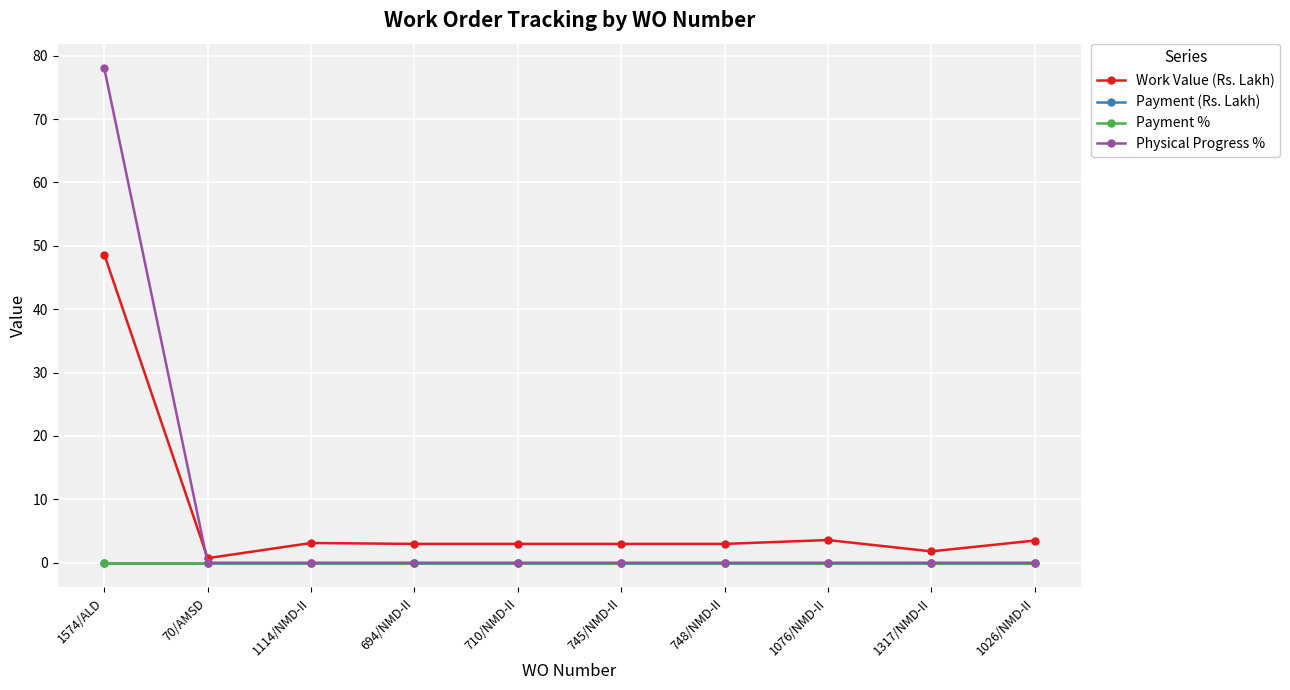

Reading left to right, transcribe all the data shown in this chart.

Work Value (Rs. Lakh): 48.6	0.7	3.1	3.0	3.0	3.0	3.0	3.6	1.8	3.5
Payment (Rs. Lakh): 0.0	0.0	0.0	0.0	0.0	0.0	0.0	0.0	0.0	0.0
Payment %: 0.0	0.0	0.0	0.0	0.0	0.0	0.0	0.0	0.0	0.0
Physical Progress %: 78.0	0.0	0.0	0.0	0.0	0.0	0.0	0.0	0.0	0.0